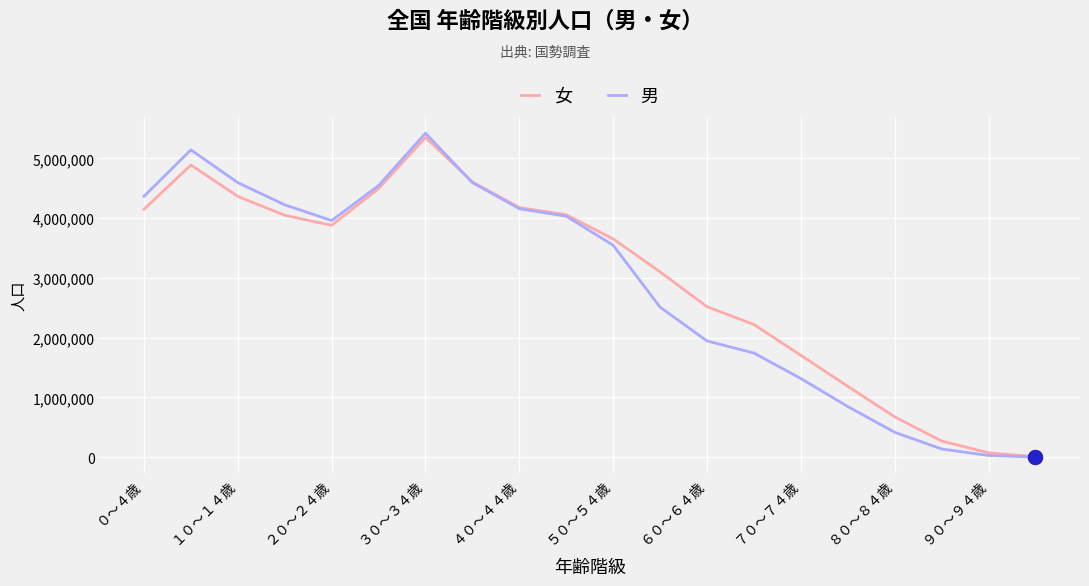

Is this an area chart (filled region under the line)?

No